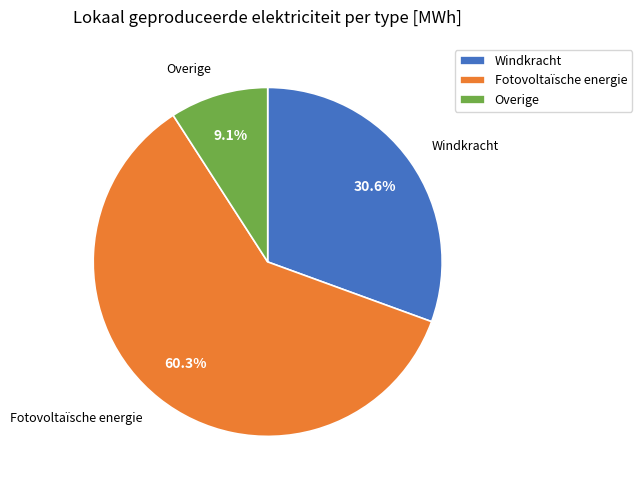

True or false: Fotovoltaïsche energie accounts for 69% of the total.

False